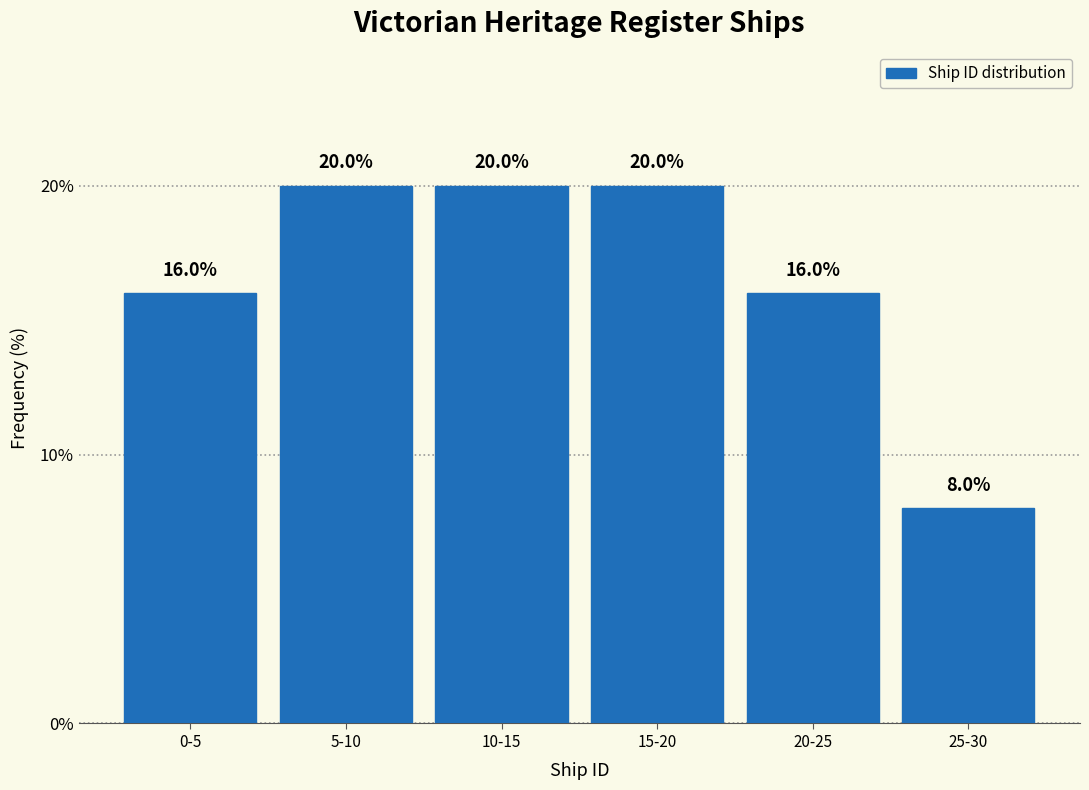

Reading right to left, what are all the values shown in this chart?

25-30=8	20-25=16	15-20=20	10-15=20	5-10=20	0-5=16